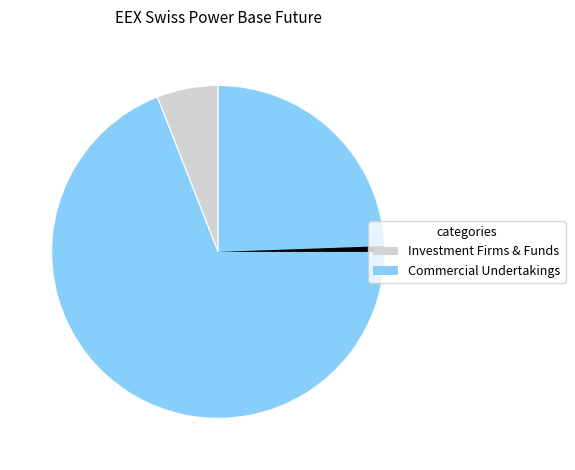

Is there any slice that represents more than half of the pie?

Yes